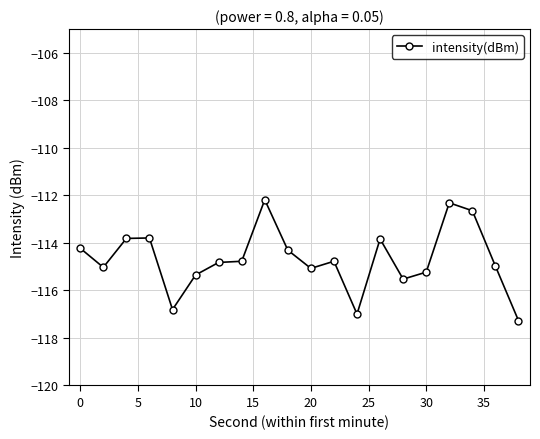

What is the value of the 10th point from the left?

-114.3